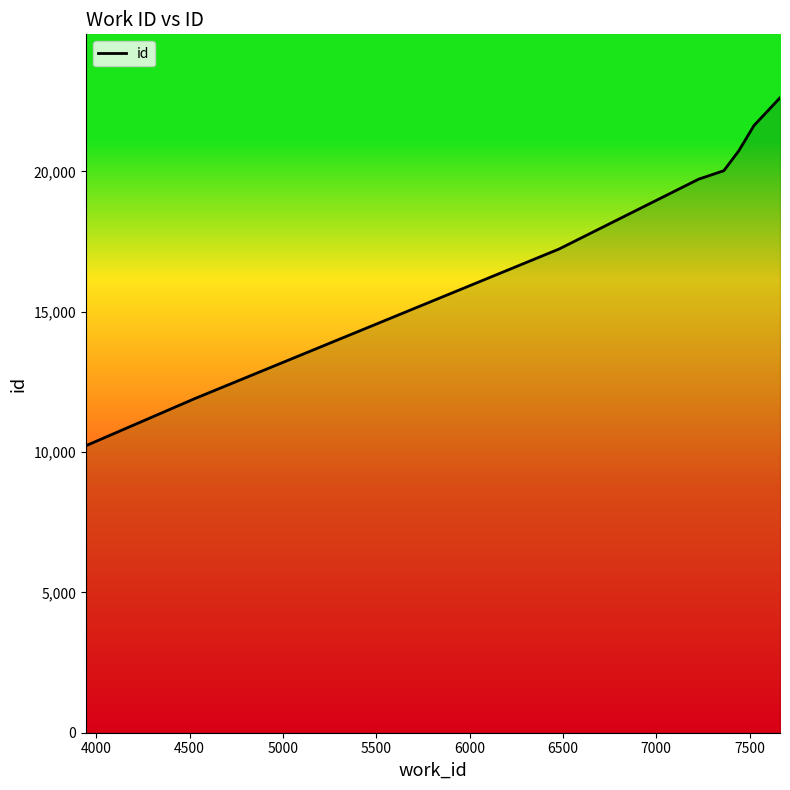

Does the chart have visible grid lines?

No